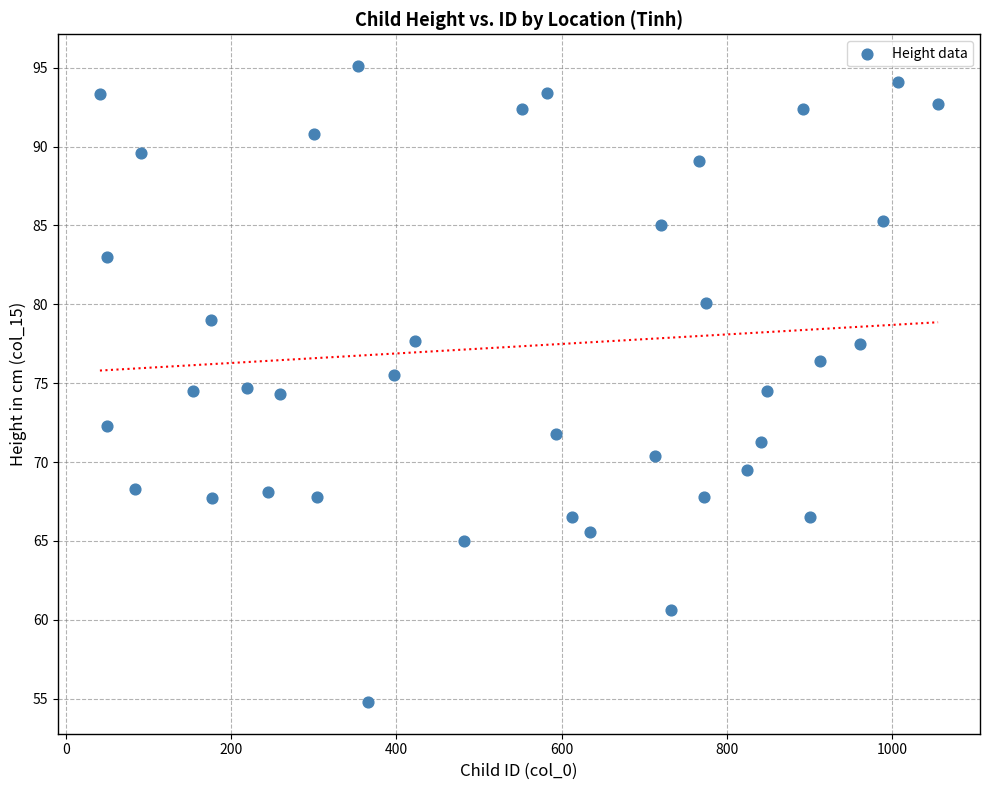

What is the range of X values (max minus min)?

1015.0